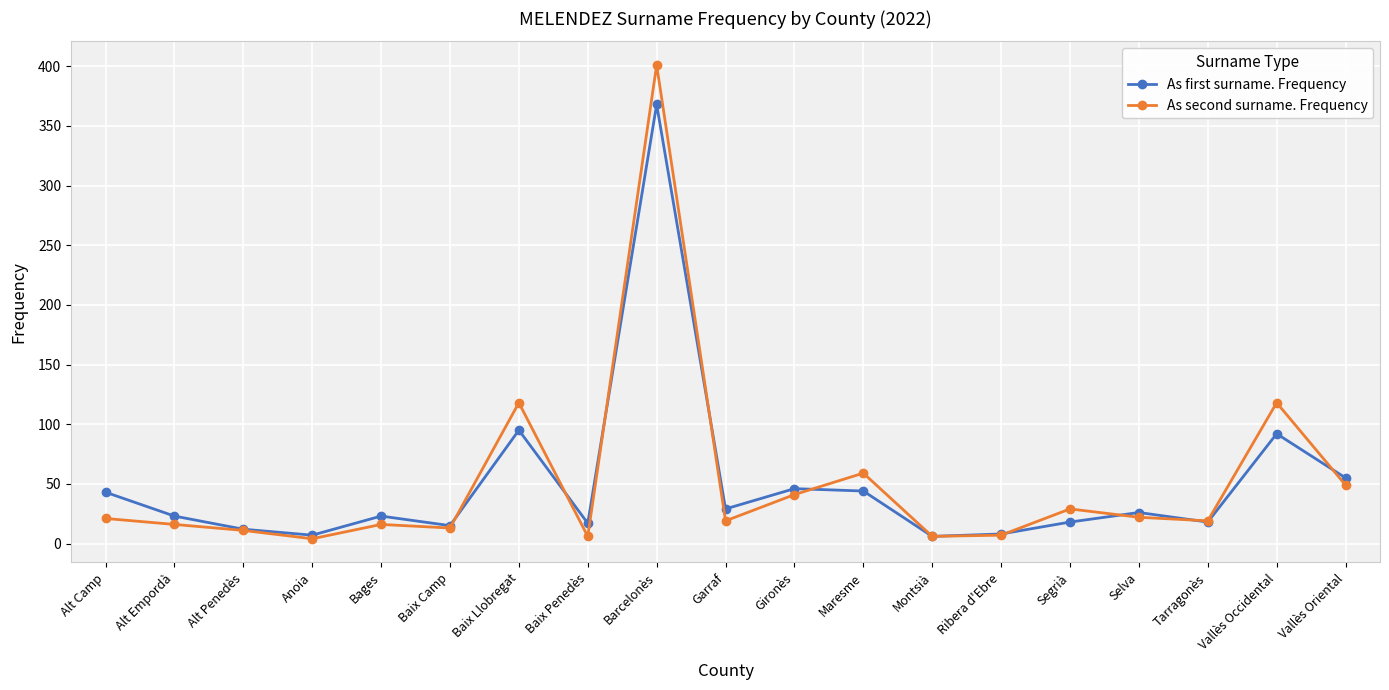

Rank the series by their maximum value, from lowest to highest.

As first surname. Frequency, As second surname. Frequency